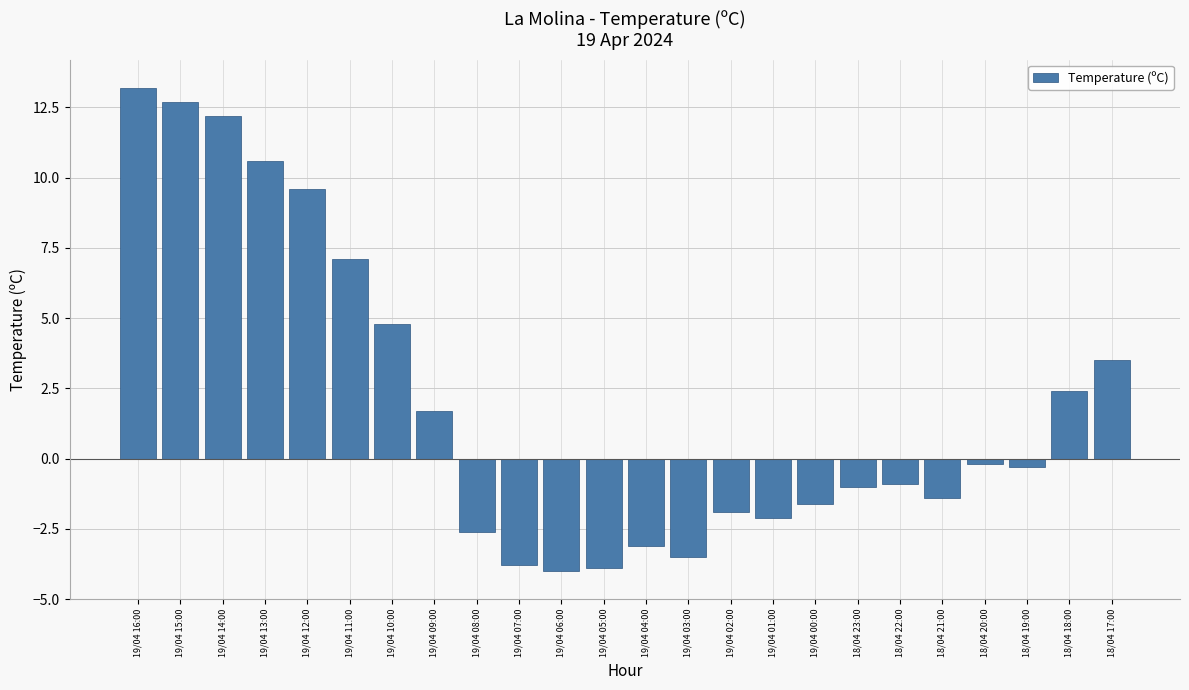

Reading left to right, extract all data points from this chart.

13.2	12.7	12.2	10.6	9.6	7.1	4.8	1.7	-2.6	-3.8	-4.0	-3.9	-3.1	-3.5	-1.9	-2.1	-1.6	-1.0	-0.9	-1.4	-0.2	-0.3	2.4	3.5